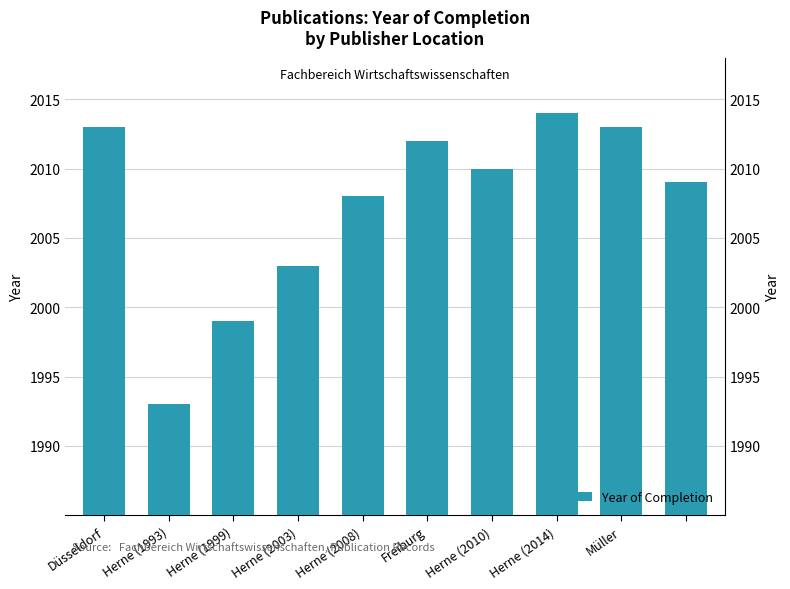

Rank the categories by value from lowest to highest.

Herne (1993), Herne (1999), Herne (2003), Herne (2008), 9, Herne (2010), Freiburg, Düsseldorf, Müller, Herne (2014)